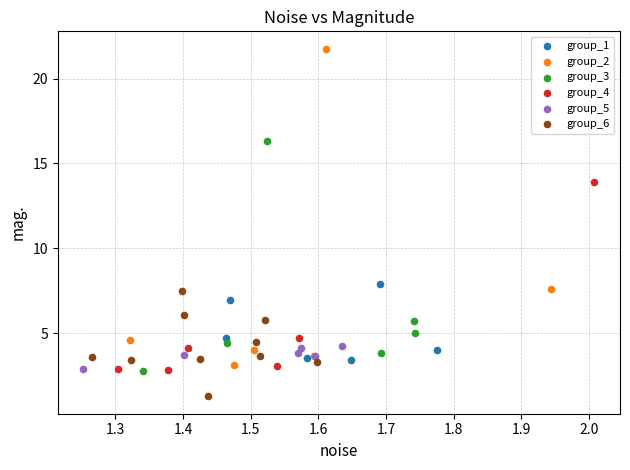

Which series reaches the maximum Y coordinate?

group_2